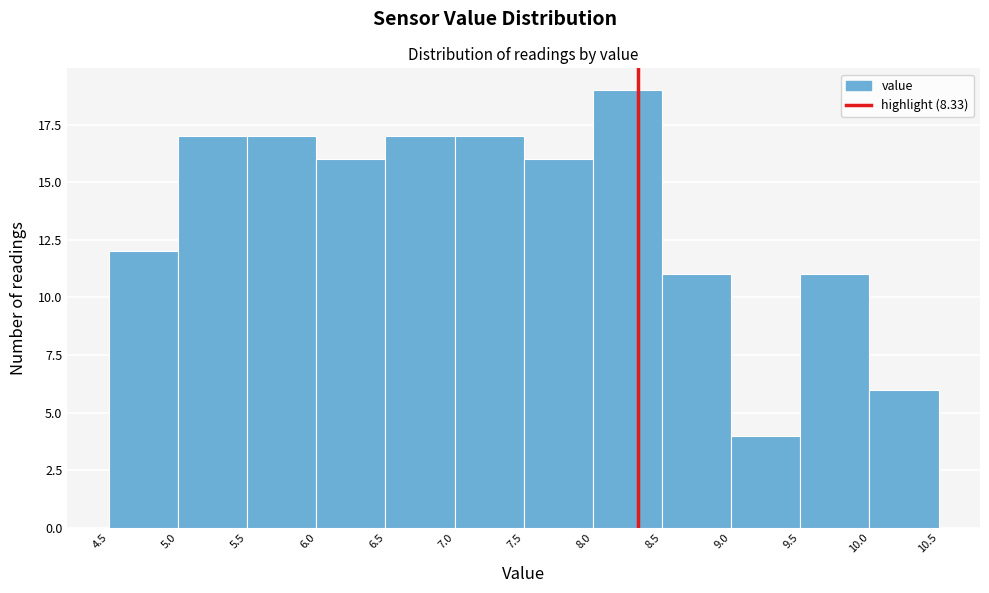

How tall is the bar that spans 8.5 to 9.0 on the x-axis? The values are not printed on the chart, so give them approximately, as read against the axis.

11